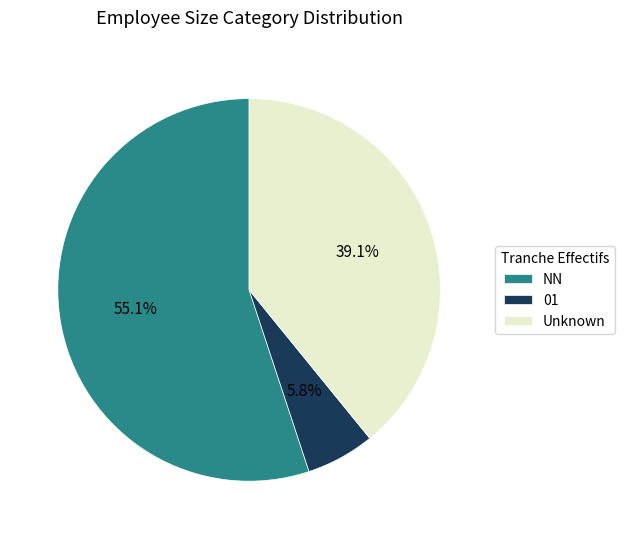

True or false: 01 accounts for 6% of the total.

True